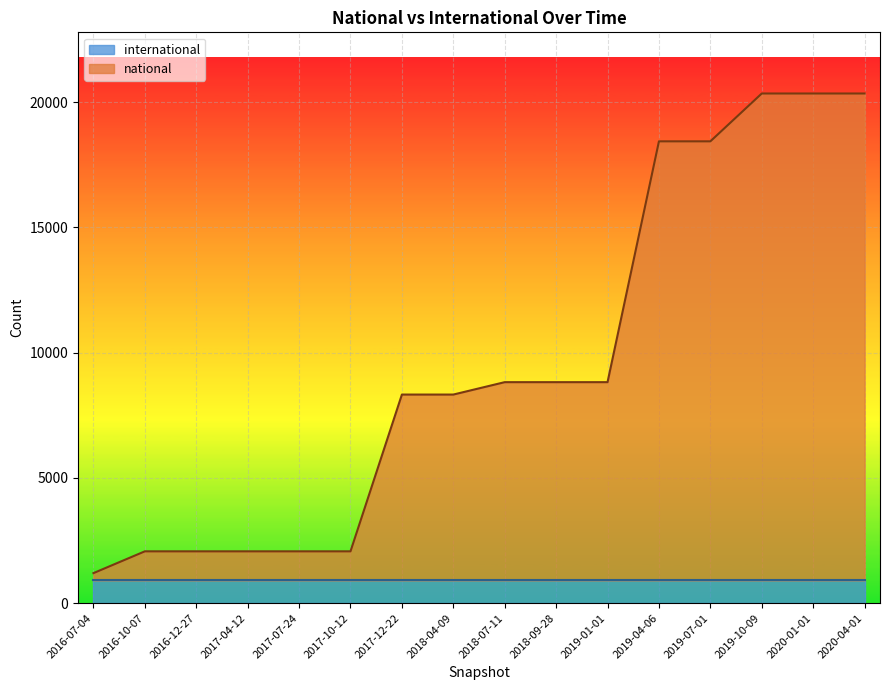

The value at 2016-12-27 is 945. True or false?

False